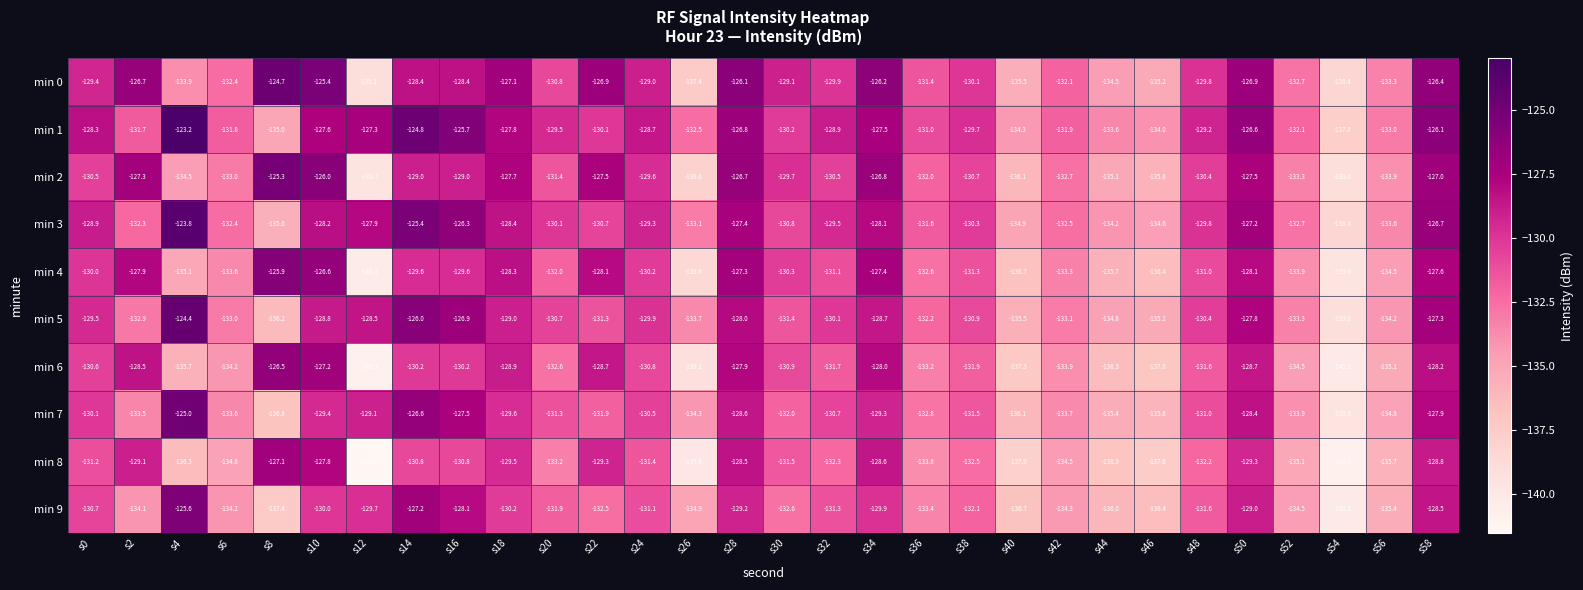

At which label is min 3 closest to -131?

s30